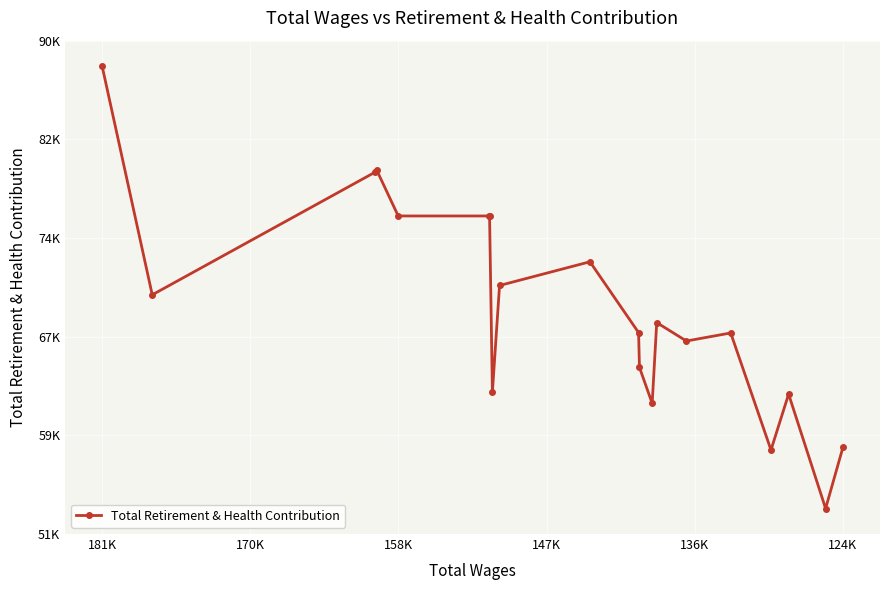

What is the greatest value displayed?

88304